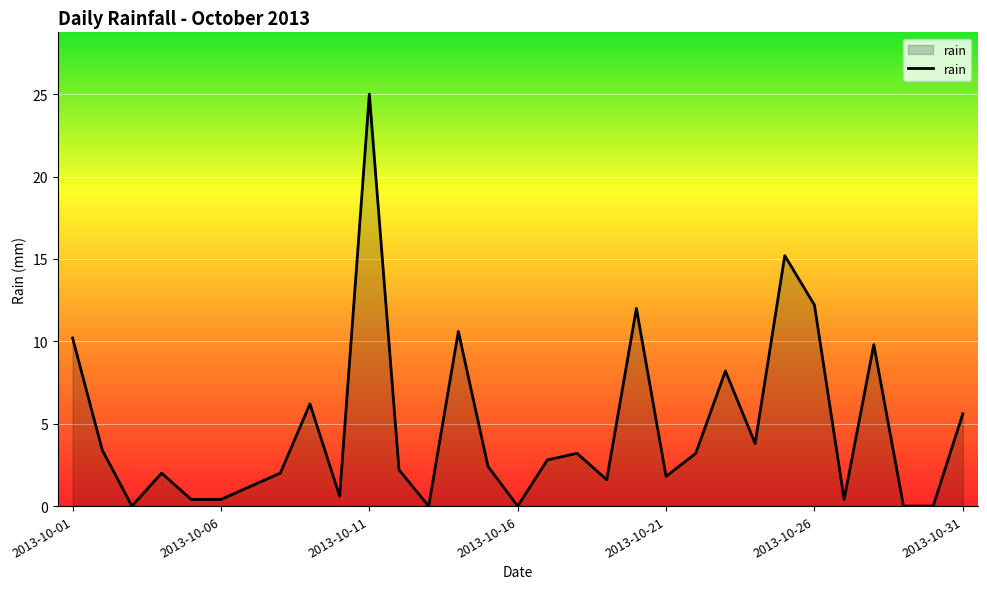

What is the difference between the maximum and minimum values?

25.0